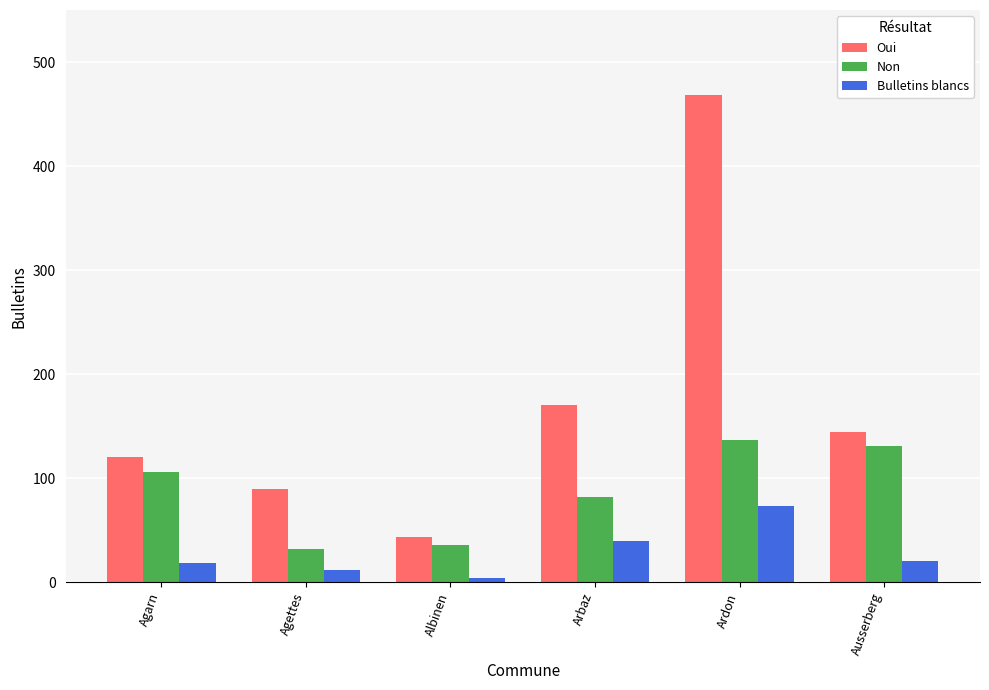

Which category has the highest value across all series?

Ardon